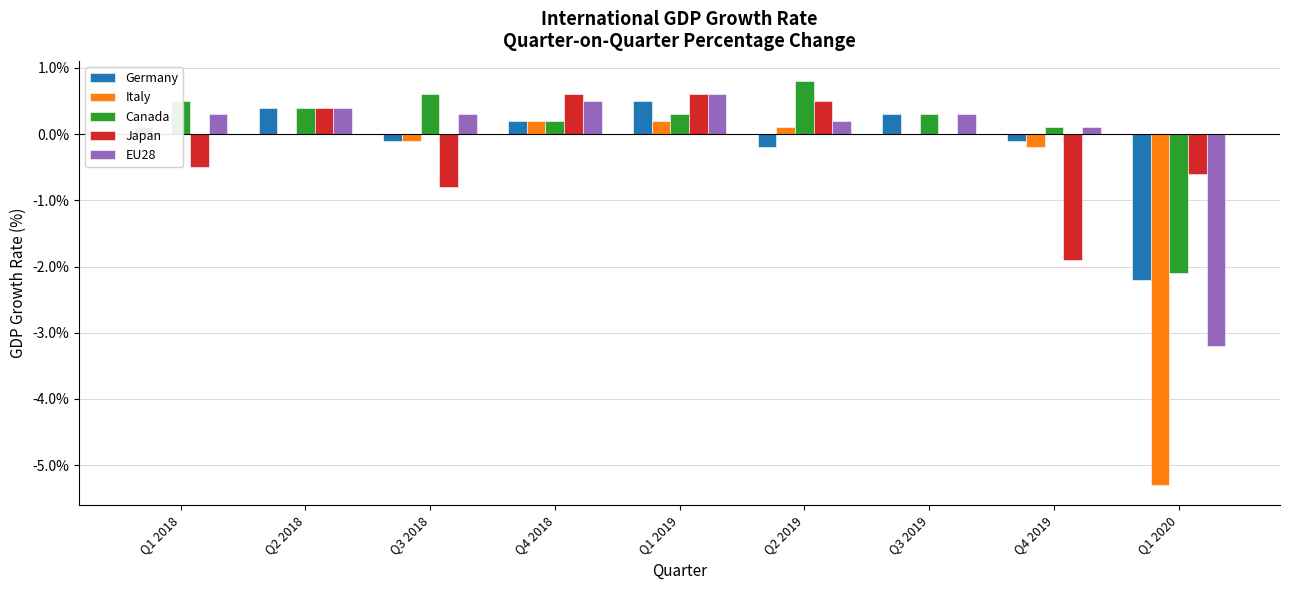

What is the maximum value for Germany?

0.5